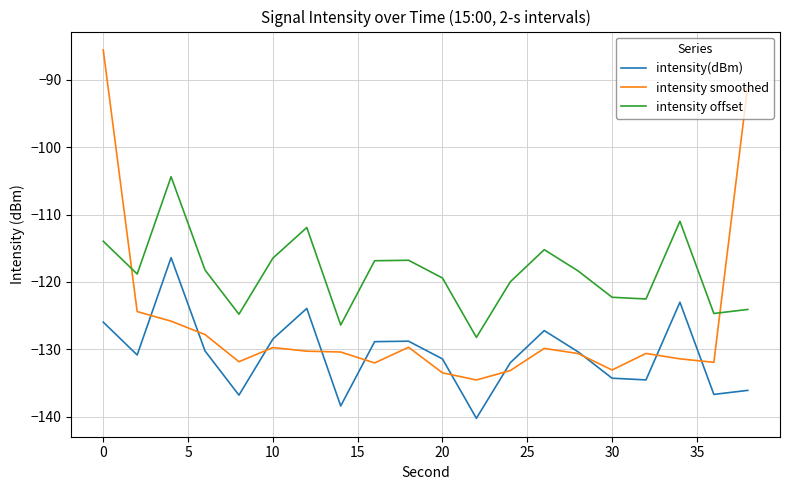

True or false: intensity smoothed and intensity(dBm) intersect in this chart.

True